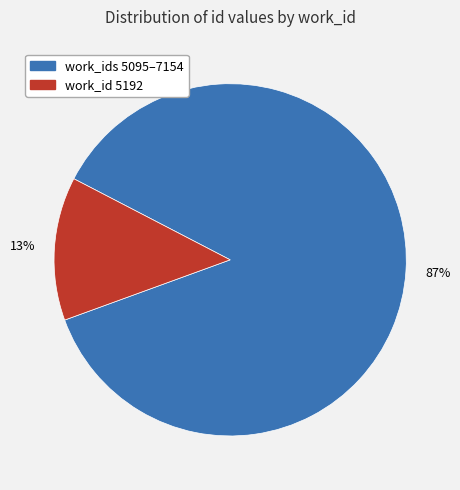

Is there any slice that represents more than half of the pie?

Yes